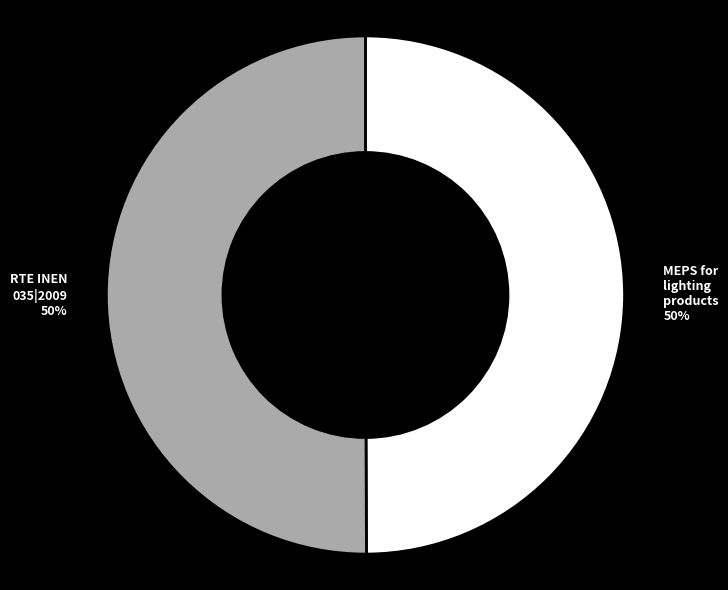

How many slices are in this pie chart?

2